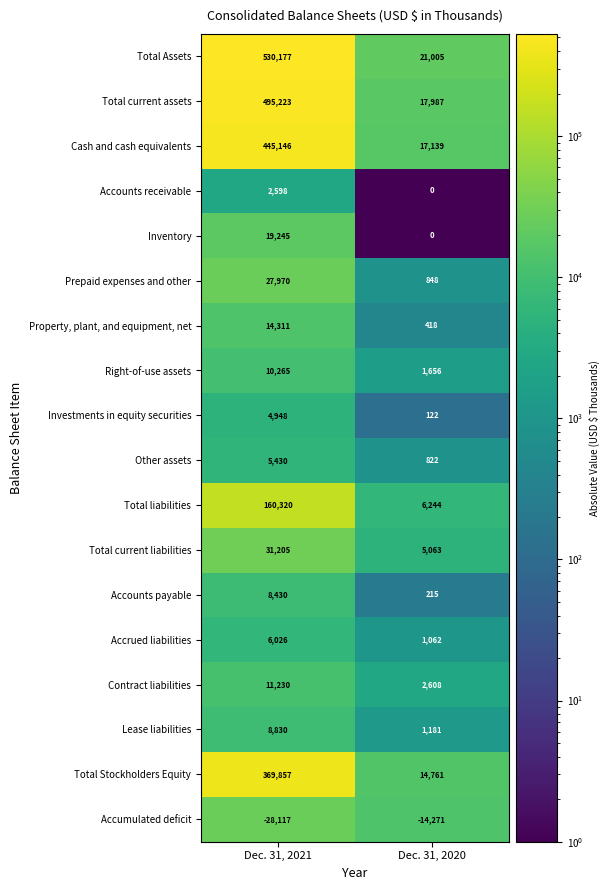

What is the sum of all Investments in equity securities values?

5070